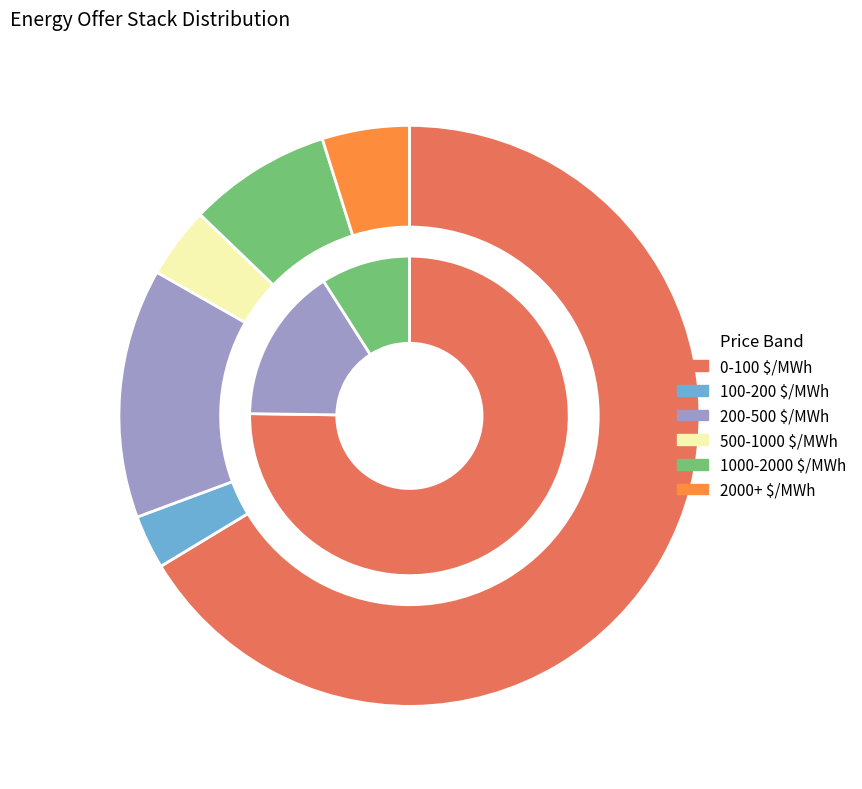

The 0-100 $/MWh slice represents 27% of the pie. True or false?

False